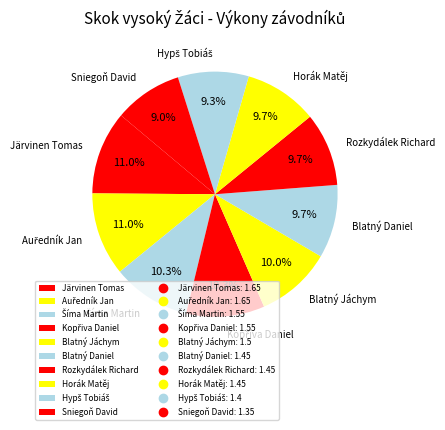

Combined, what portion of the pie is Rozkydálek Richard and Sniegoň David?

18.7%